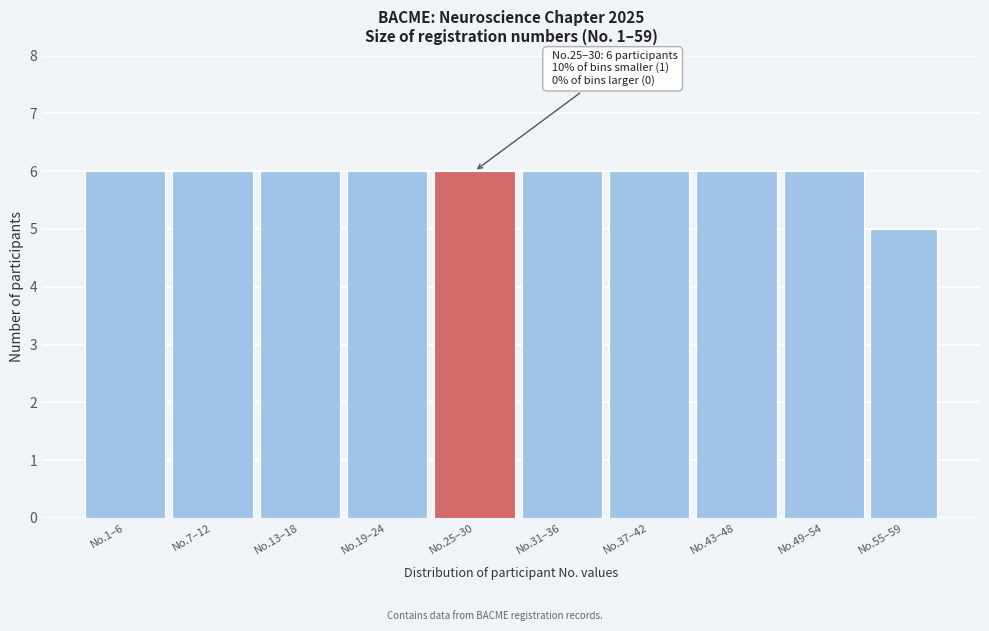

Reading left to right, what are all the values shown in this chart?

No.1–6=6	No.7–12=6	No.13–18=6	No.19–24=6	No.25–30=6	No.31–36=6	No.37–42=6	No.43–48=6	No.49–54=6	No.55–59=5